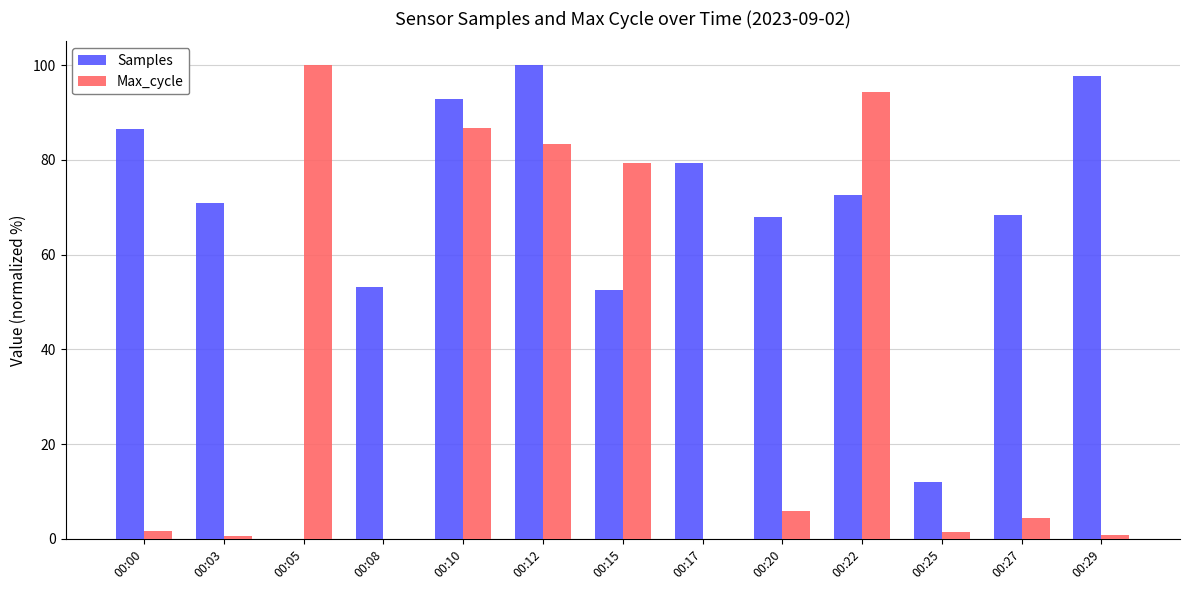

What is the maximum value for Max_cycle?

100.0